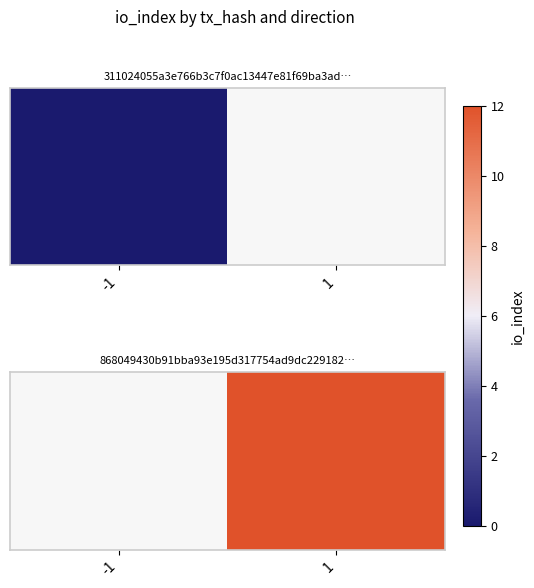

What is the maximum value shown in the chart?

12.0